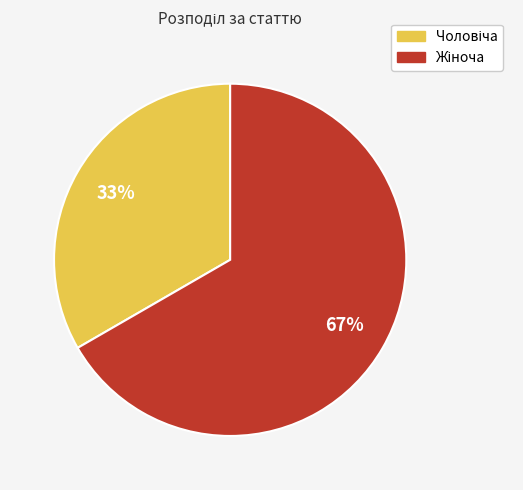

To the nearest percent, what is the average slice percentage?

50%